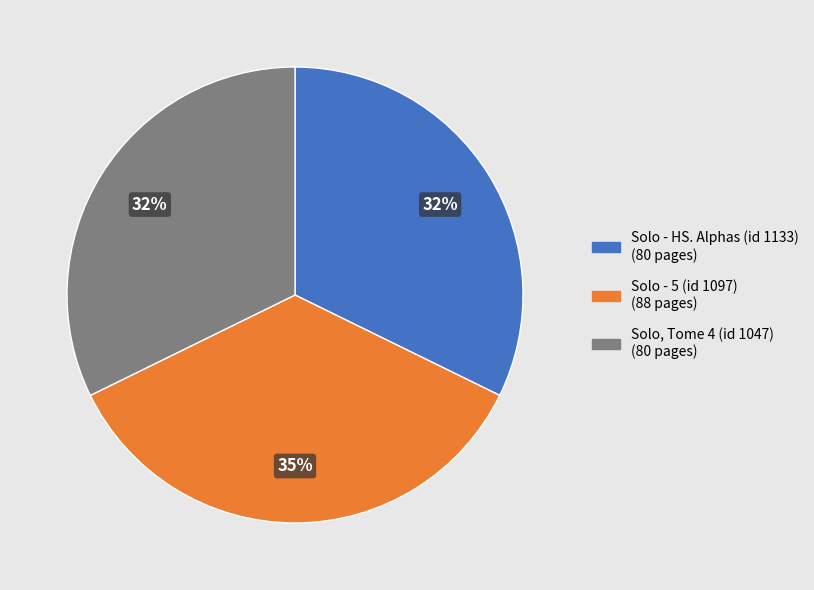

To the nearest percent, what portion does Solo - 5 (id 1097) represent?

35%